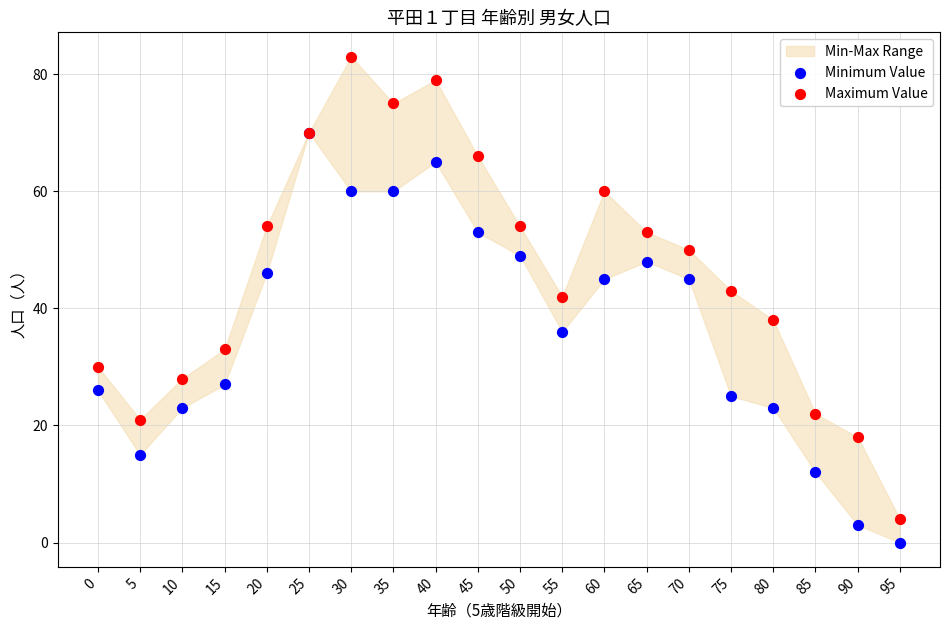

In the Minimum Value series, what Y value is closest to 35?

36